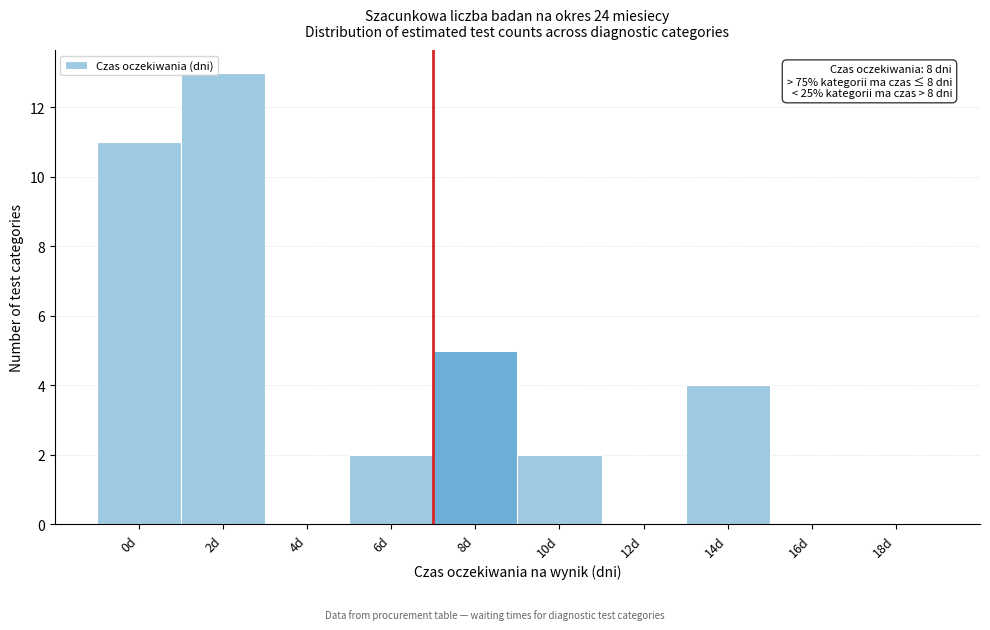

Reading left to right, transcribe all the data shown in this chart.

0d=11	2d=13	4d=0	6d=2	8d=5	10d=2	12d=0	14d=4	16d=0	18d=0